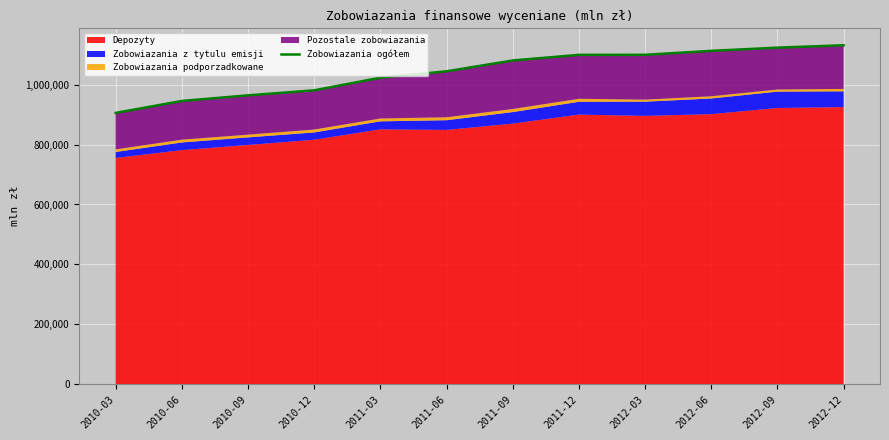

What is the change in value from 2011-06 to 2011-09?

+36267